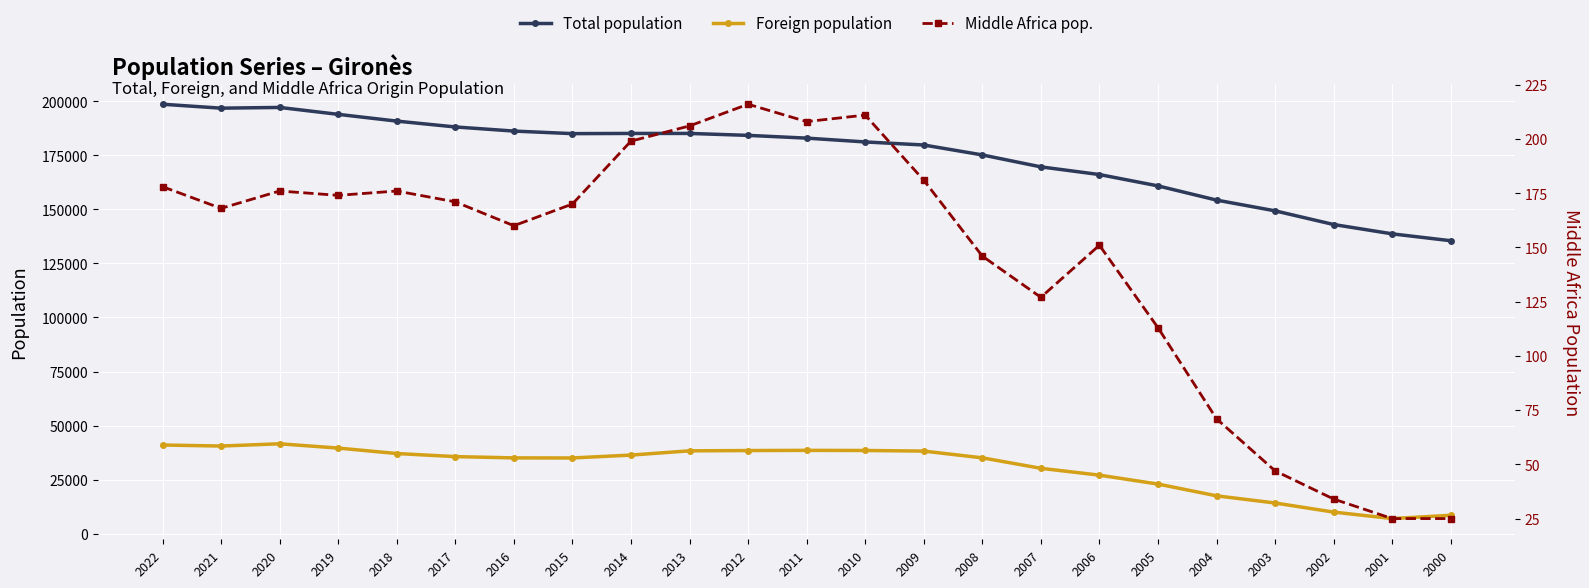

What is the maximum value for Foreign population?

41604